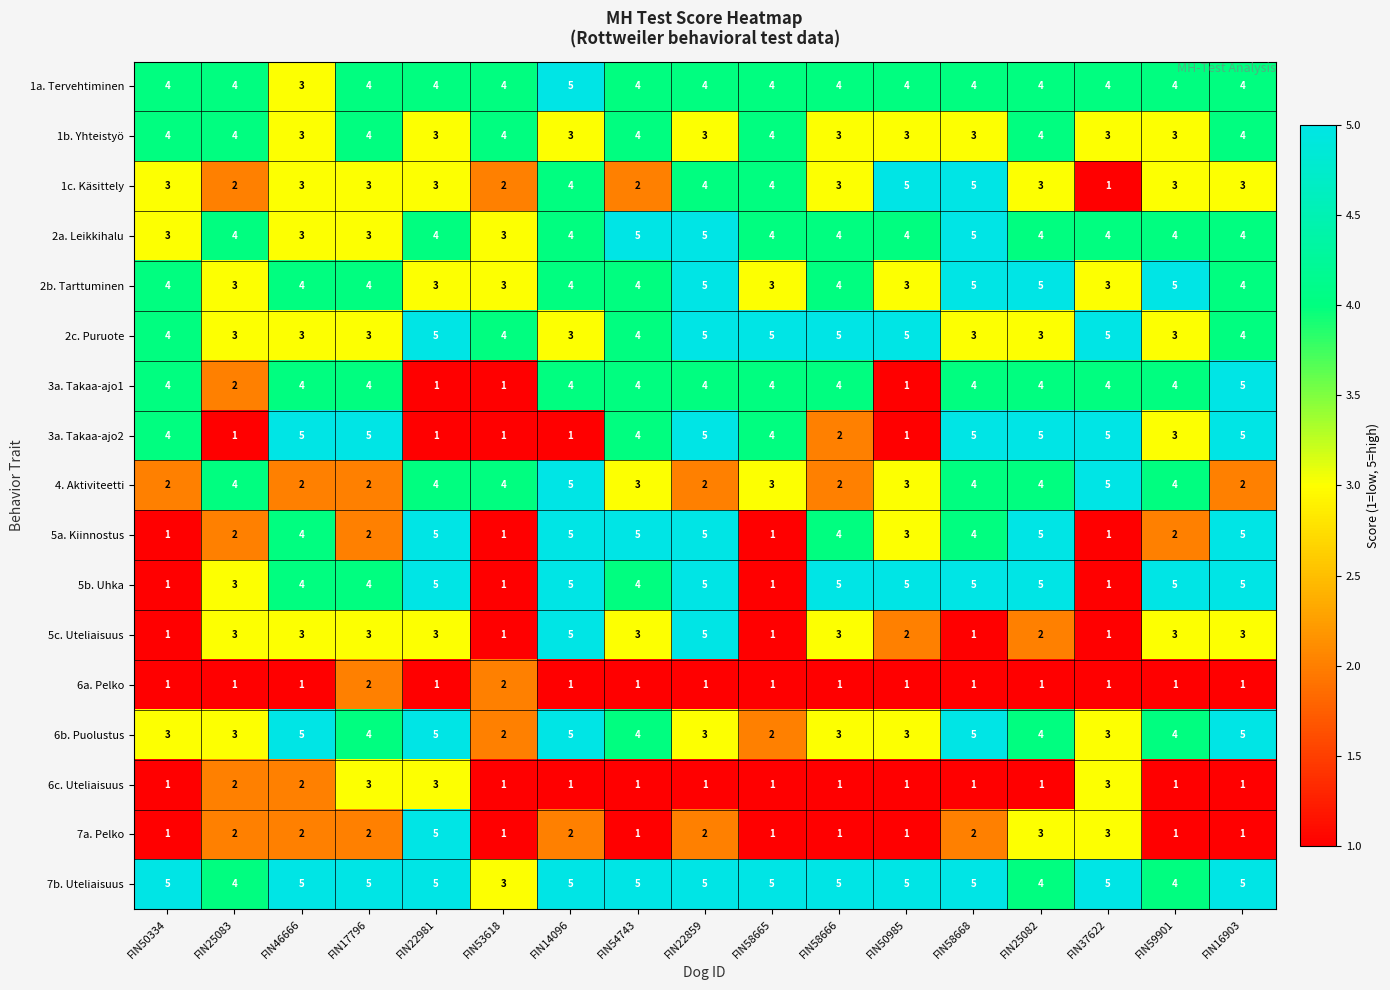

What is the sum of all 4. Aktiviteetti values?

55